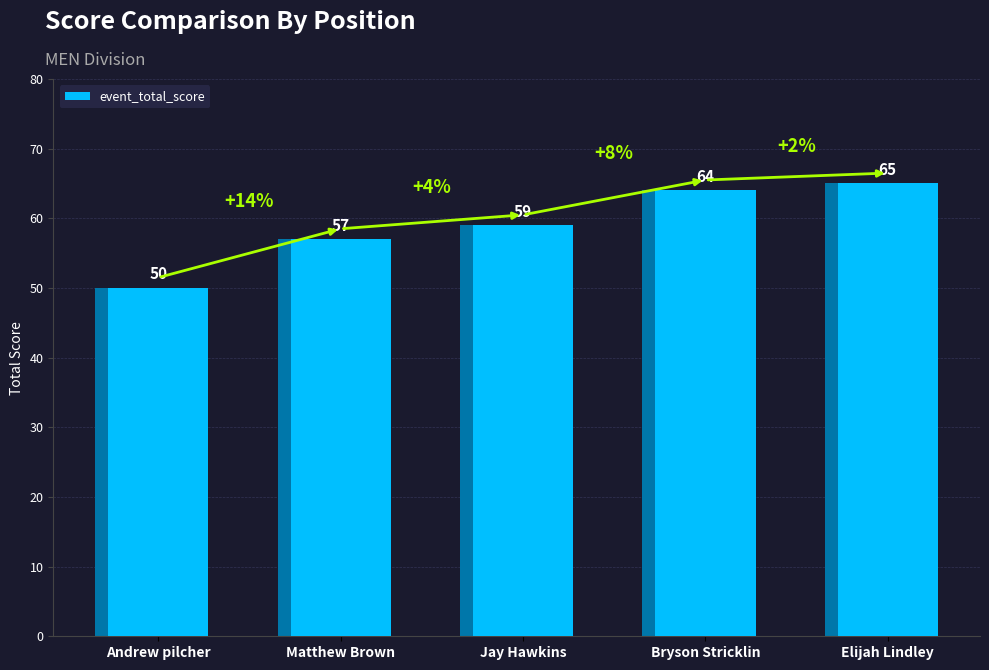

List the labels in order of value, smallest first.

Andrew pilcher, Matthew Brown, Jay Hawkins, Bryson Stricklin, Elijah Lindley